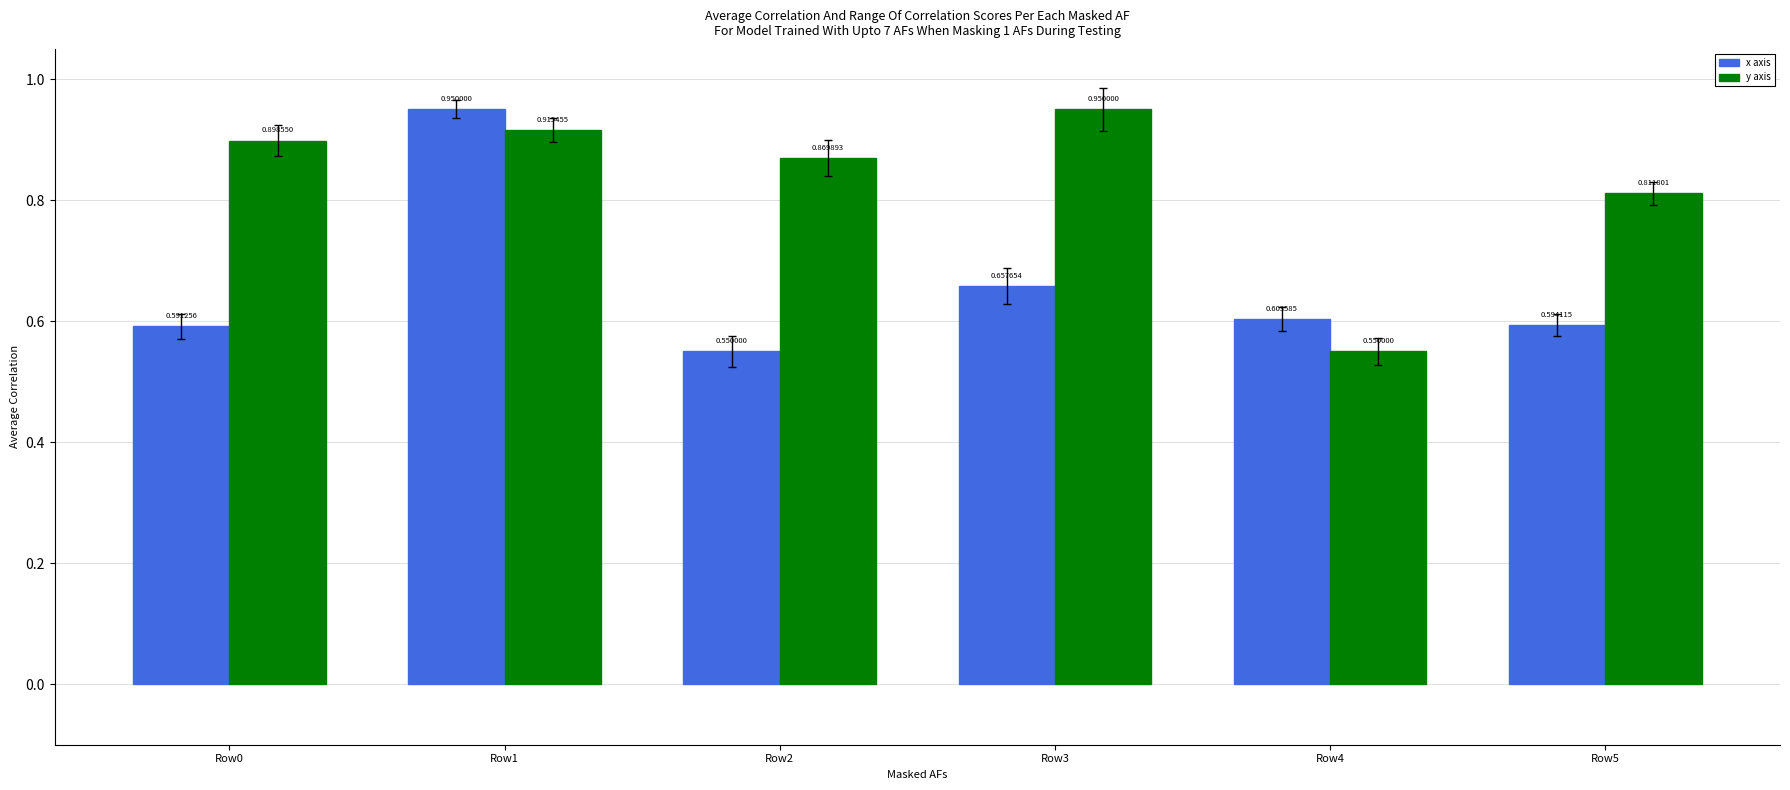

At how many categories does at least one series exceed 0?

6